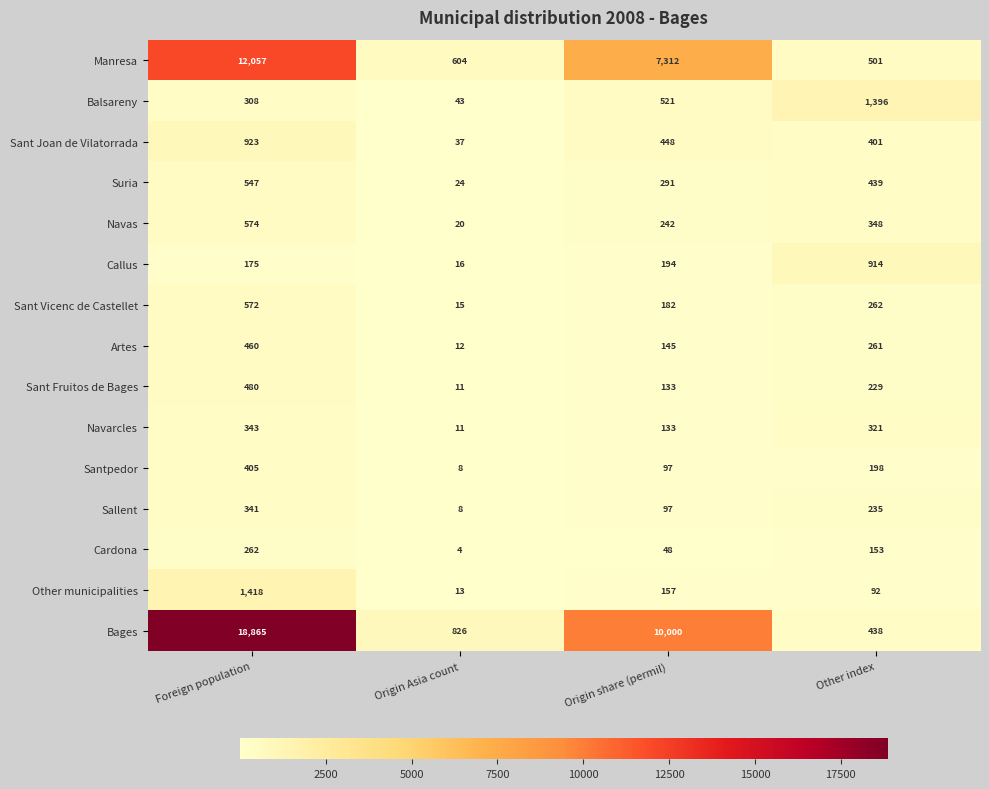

At Other index, list the series in order from largest to smallest.

Balsareny, Callus, Manresa, Suria, Bages, Sant Joan de Vilatorrada, Navas, Navarcles, Sant Vicenc de Castellet, Artes, Sallent, Sant Fruitos de Bages, Santpedor, Cardona, Other municipalities